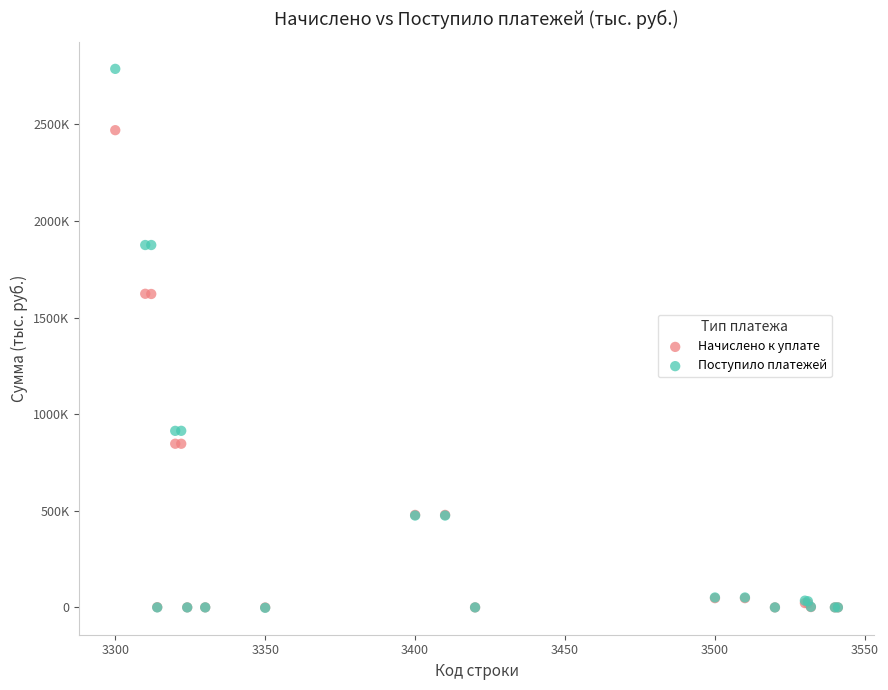

Which series has the largest Y range (max minus min)?

Поступило платежей